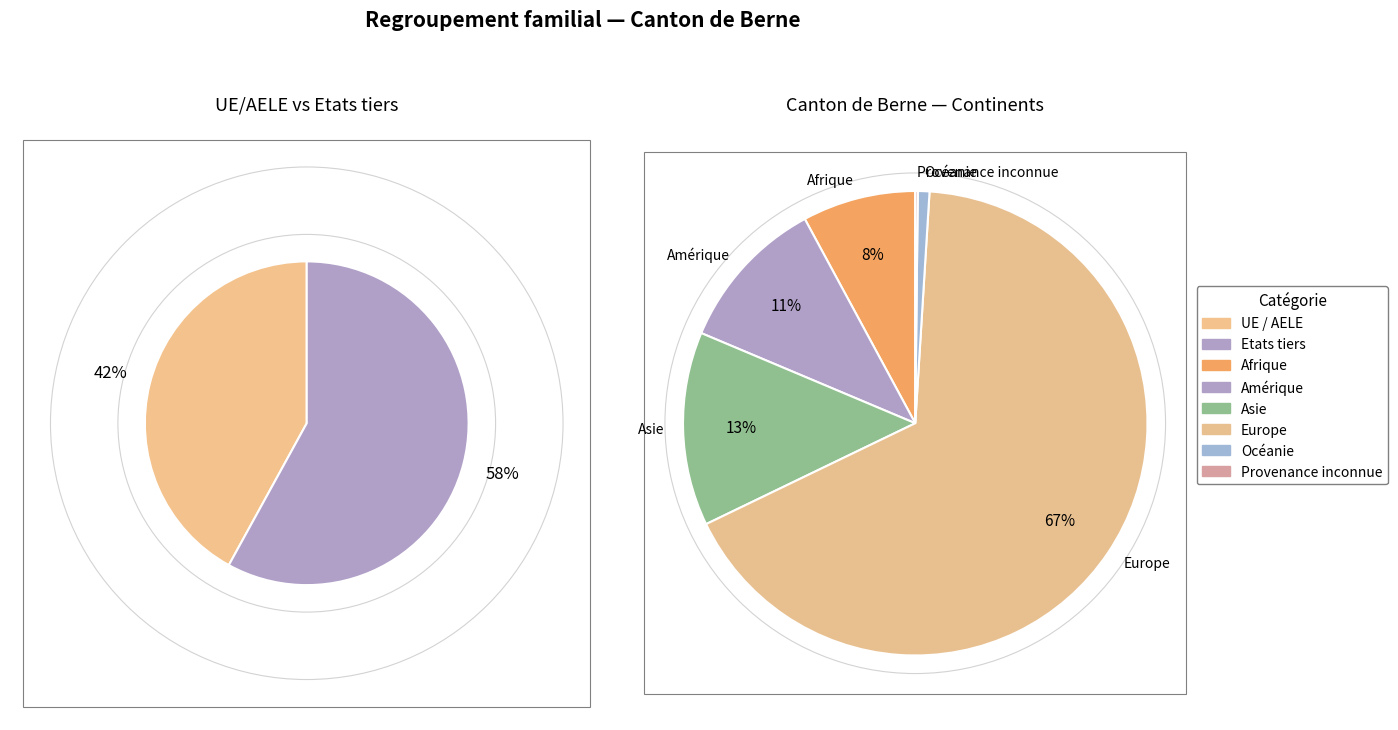

To the nearest percent, what portion does Océanie represent?

1%